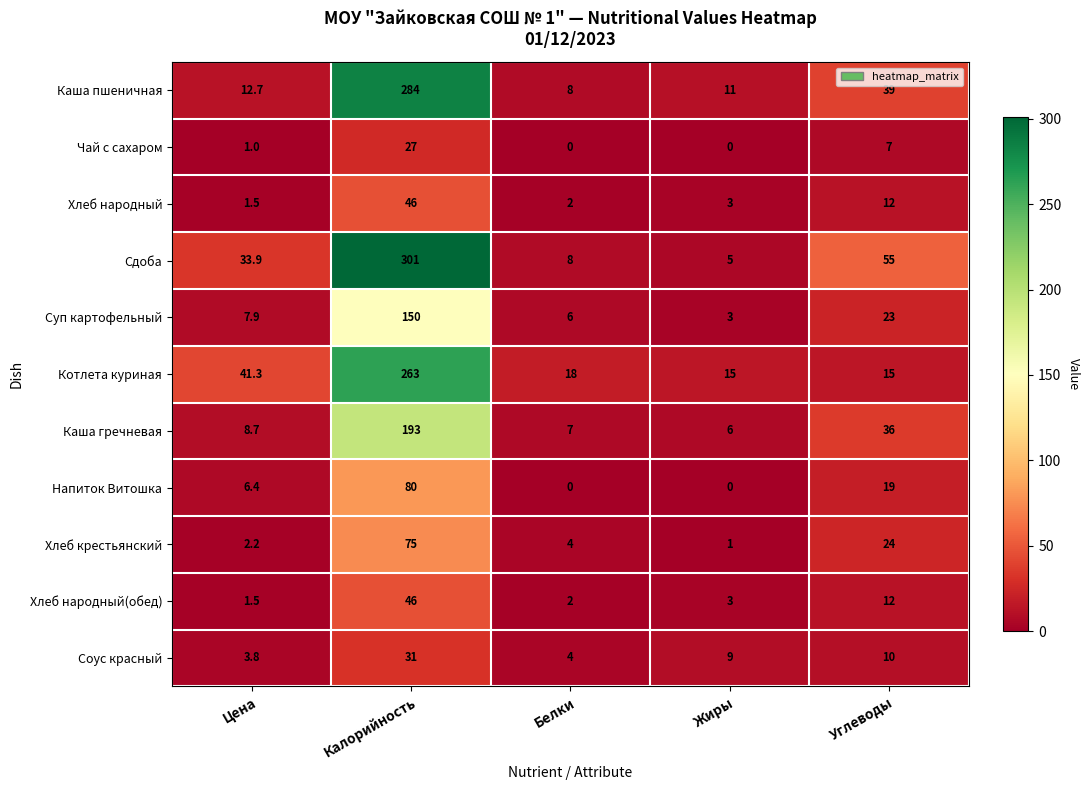

How many series are shown in this chart?

11